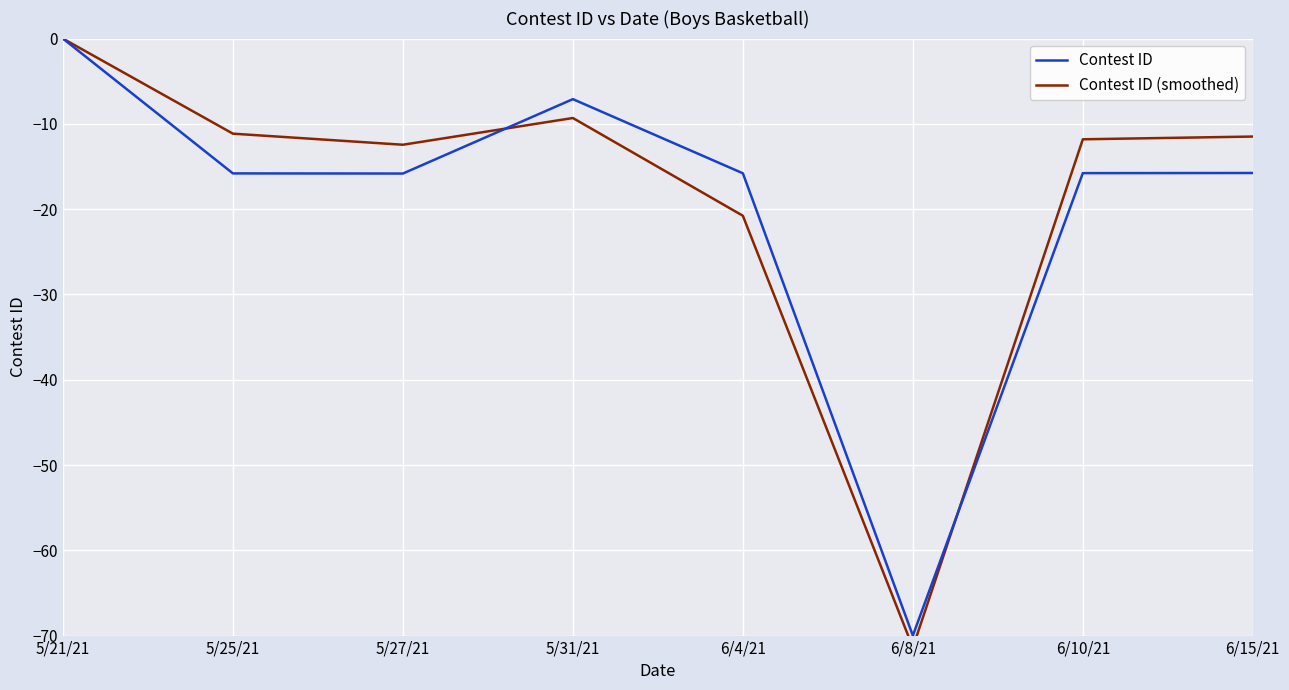

Reading left to right, list all the values displayed in this chart.

Contest ID: 0.0	-15.8	-15.8	-7.1	-15.8	-70.0	-15.8	-15.8
Contest ID (smoothed): 0.0	-11.1	-12.4	-9.3	-20.8	-71.4	-11.8	-11.5